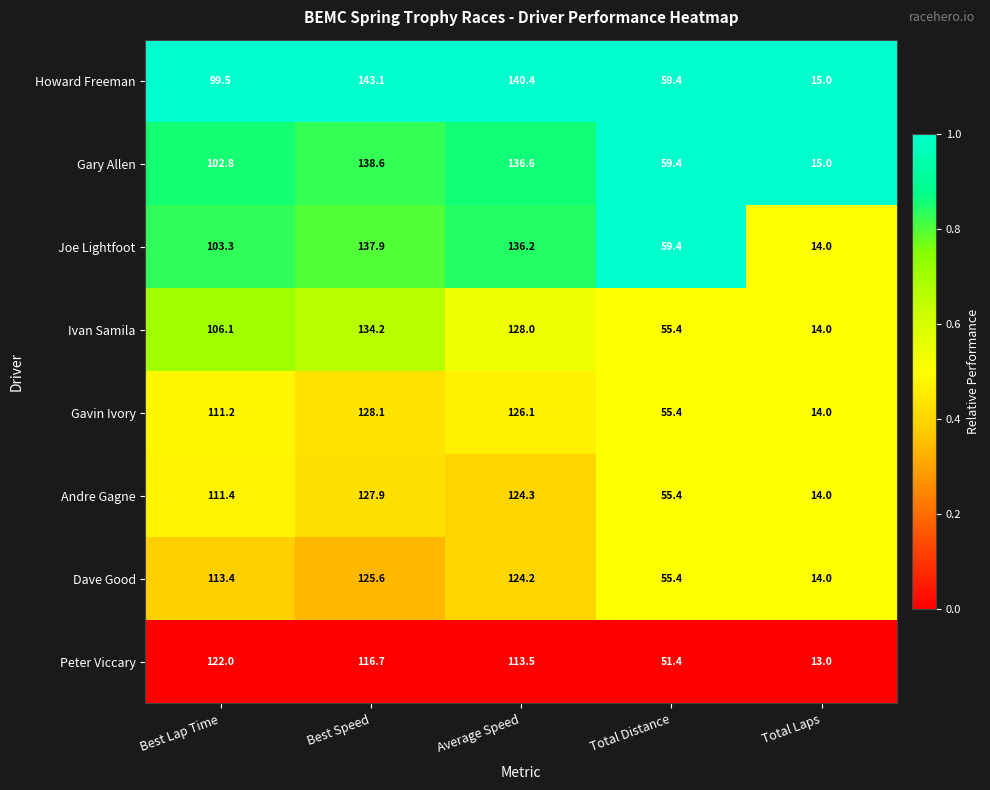

The value of Gavin Ivory at Total Laps is 23.2. True or false?

False